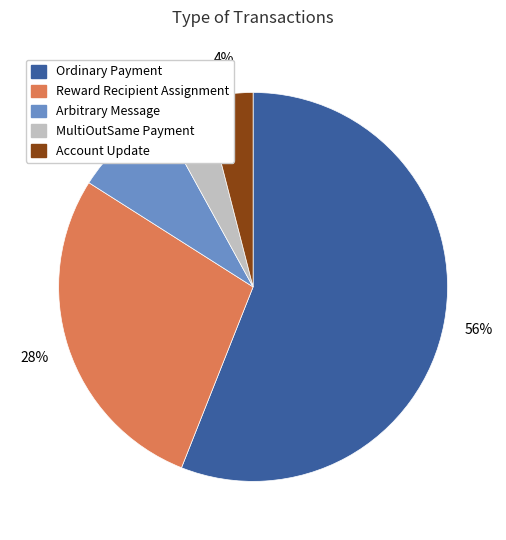

Which slice is the largest?

Ordinary Payment